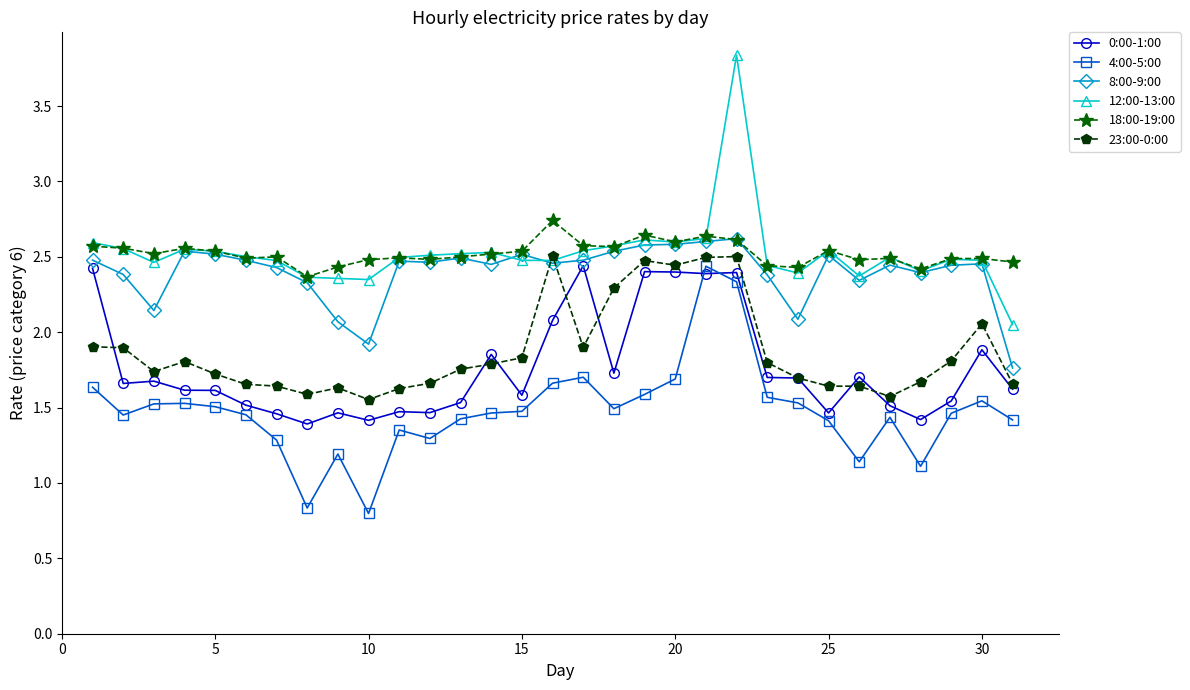

Count the 18:00-19:00 values in the range 2 to 3.

31